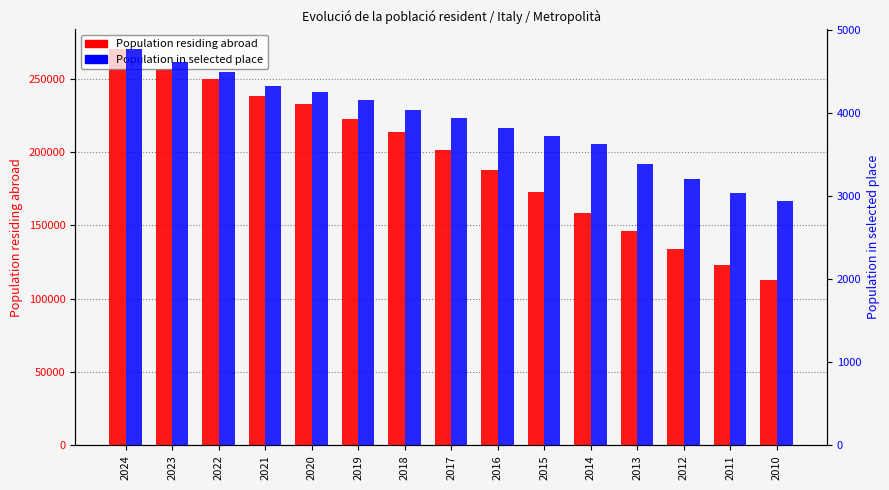

Rank the series at 2010 from highest to lowest value.

Population residing abroad, Population in selected place